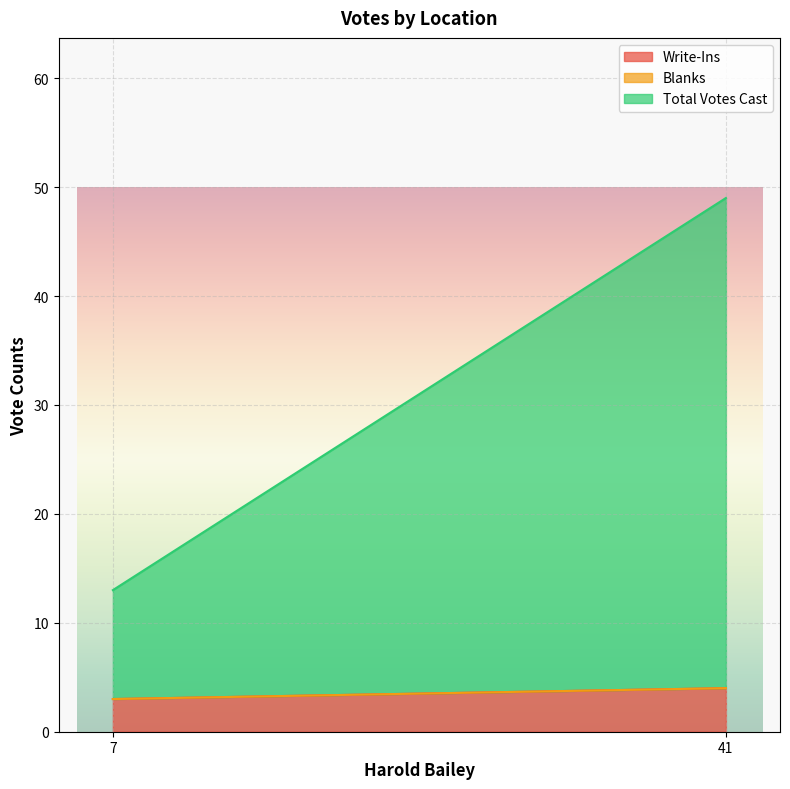

True or false: Write-Ins has a value of 3 at 7.

True